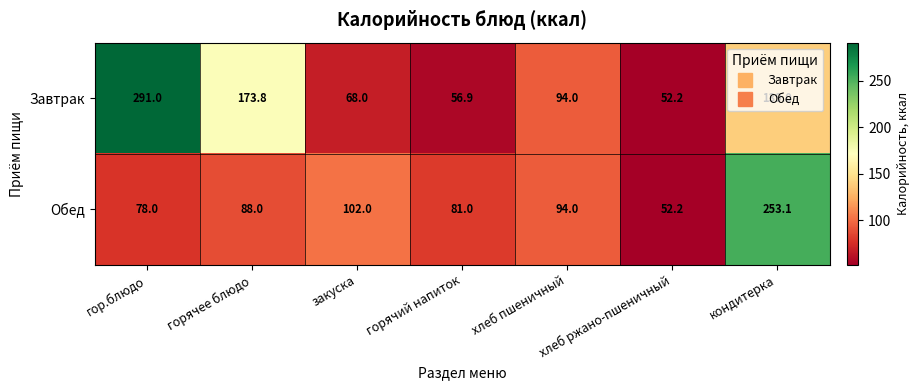

What is the lowest value of the Обед series?

52.2